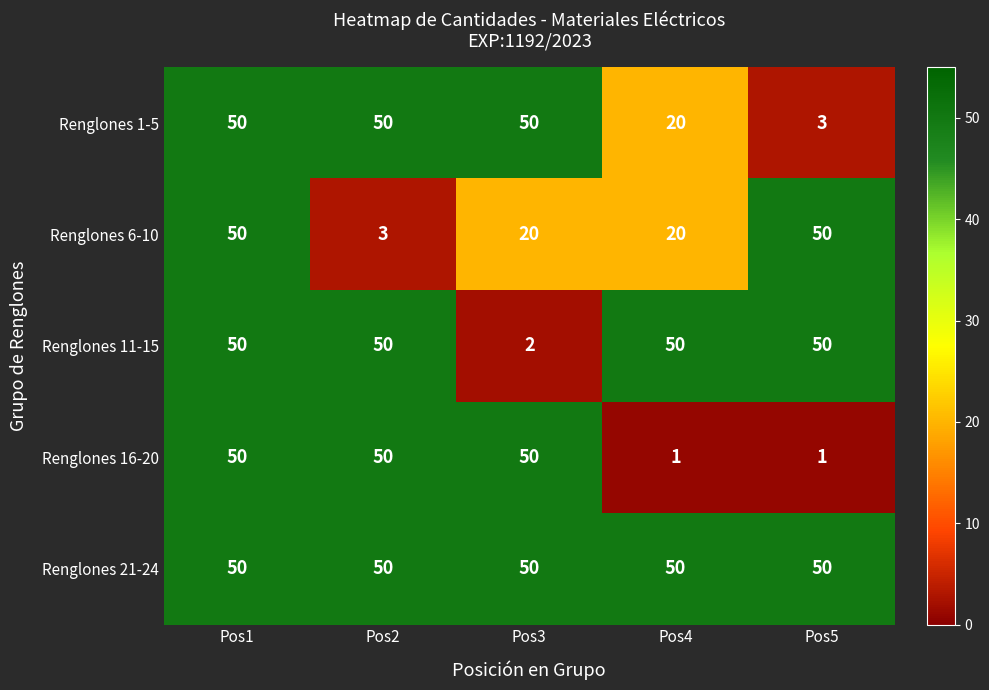

What value does the Renglones 21-24 series have at Pos3?

50